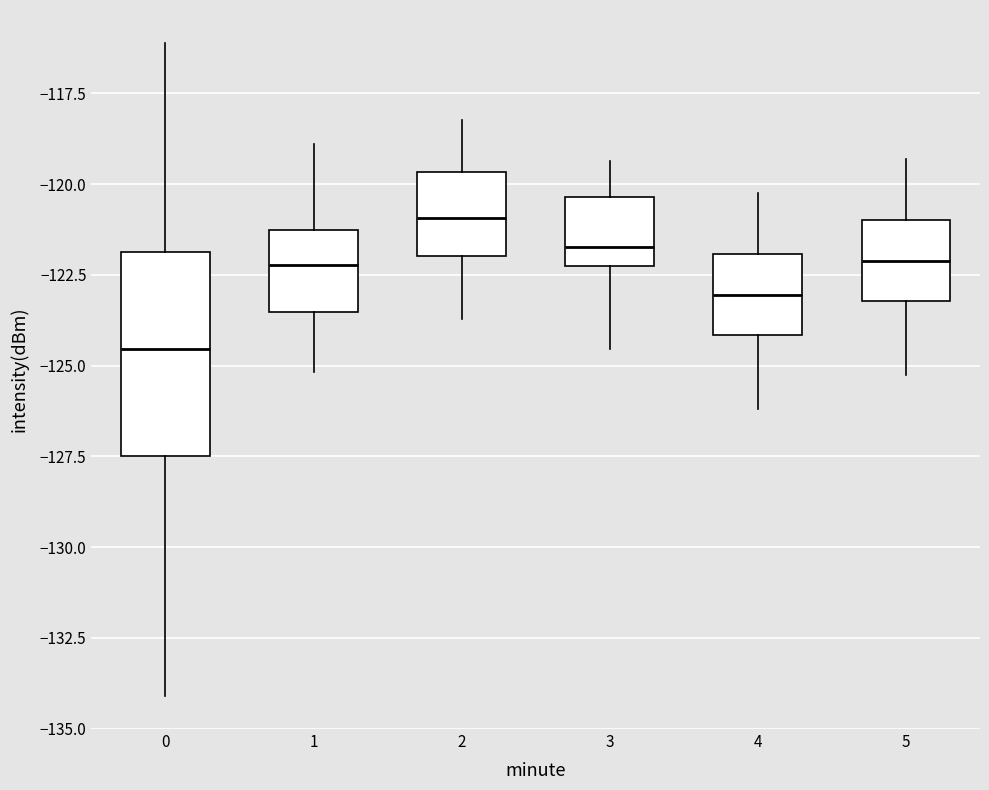

Where does the lower whisker of the box at x = 4 end on the y-axis? The values are not printed on the chart, so give them approximately, as read against the axis.

-126.0